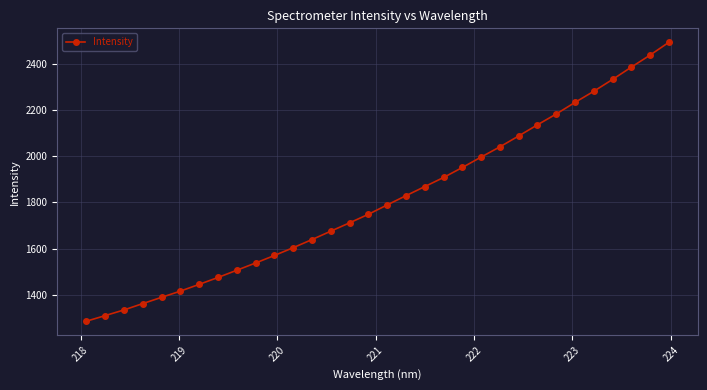

What is the maximum value shown in the chart?

2491.7